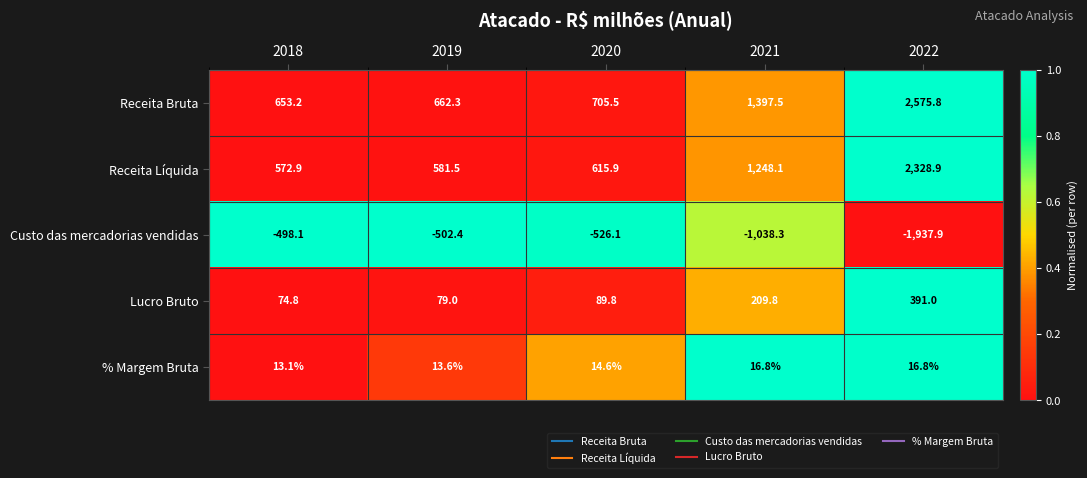

The value of Custo das mercadorias vendidas at 2022 is -1937.9. True or false?

True